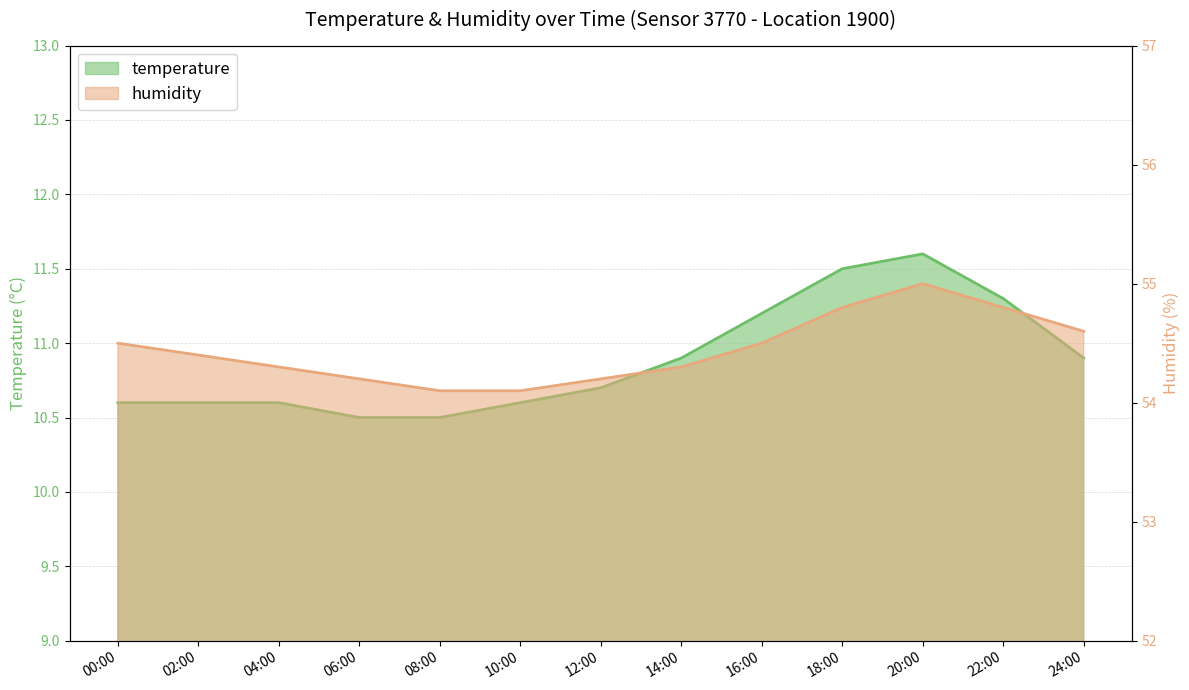

Rank the series by their average value, from lowest to highest.

temperature, humidity